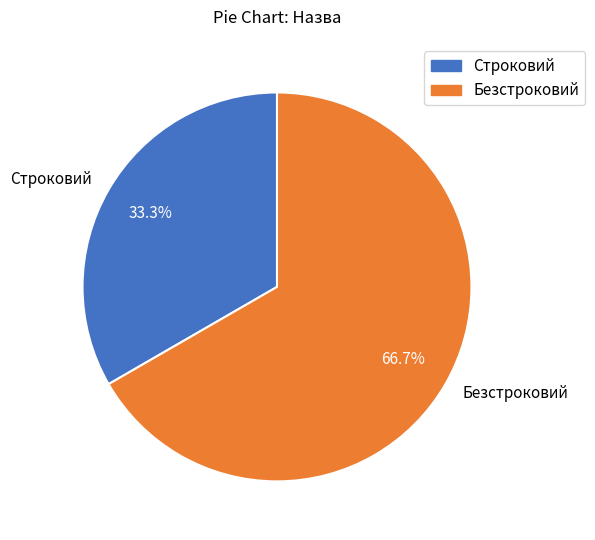

Is it true that Безстроковий is 67% of the pie?

True